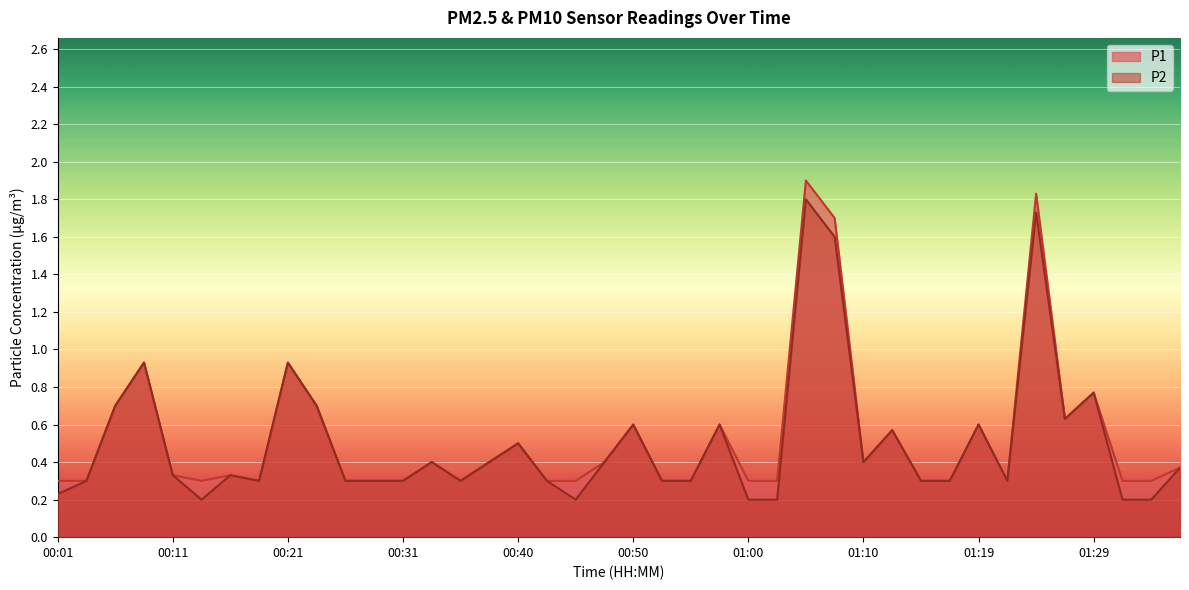

Reading left to right, extract all data points from this chart.

P1: 00:01=0.3	00:04=0.3	00:06=0.7	00:08=0.9	00:11=0.3	00:13=0.3	00:16=0.3	00:18=0.3	00:21=0.9	00:23=0.7	00:26=0.3	00:28=0.3	00:31=0.3	00:33=0.4	00:36=0.3	00:38=0.4	00:40=0.5	00:43=0.3	00:45=0.3	00:48=0.4	00:50=0.6	00:53=0.3	00:55=0.3	00:57=0.6	01:00=0.3	01:02=0.3	01:05=1.9	01:07=1.7	01:10=0.4	01:12=0.6	01:14=0.3	01:17=0.3	01:19=0.6	01:22=0.3	01:24=1.8	01:27=0.6	01:29=0.8	01:31=0.3	01:34=0.3	01:36=0.4
P2: 00:01=0.2	00:04=0.3	00:06=0.7	00:08=0.9	00:11=0.3	00:13=0.2	00:16=0.3	00:18=0.3	00:21=0.9	00:23=0.7	00:26=0.3	00:28=0.3	00:31=0.3	00:33=0.4	00:36=0.3	00:38=0.4	00:40=0.5	00:43=0.3	00:45=0.2	00:48=0.4	00:50=0.6	00:53=0.3	00:55=0.3	00:57=0.6	01:00=0.2	01:02=0.2	01:05=1.8	01:07=1.6	01:10=0.4	01:12=0.6	01:14=0.3	01:17=0.3	01:19=0.6	01:22=0.3	01:24=1.7	01:27=0.6	01:29=0.8	01:31=0.2	01:34=0.2	01:36=0.4